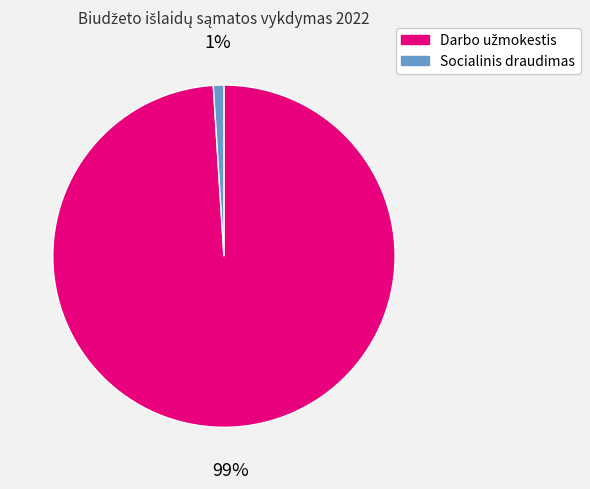

The Socialinis draudimas slice represents 1% of the pie. True or false?

True